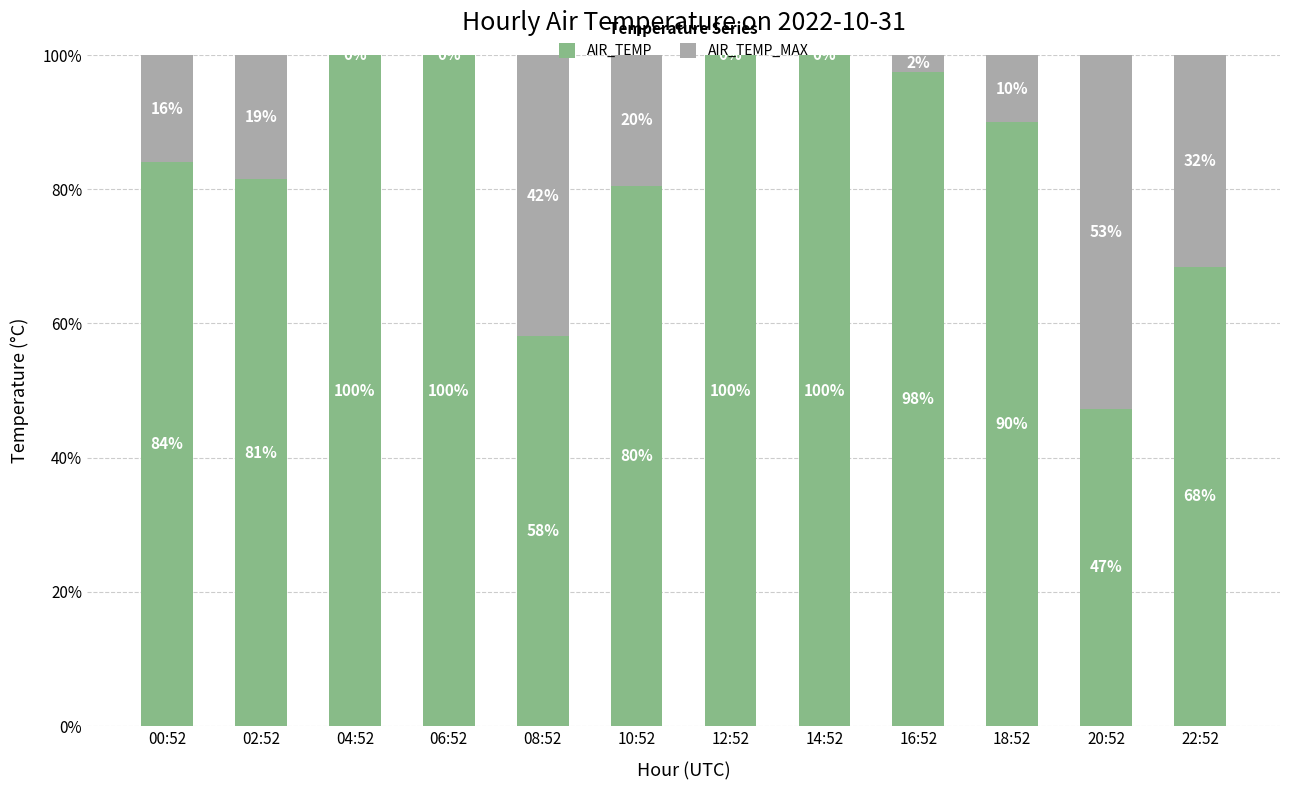

Is it true that AIR_TEMP equals 100.0 at 12:52?

True